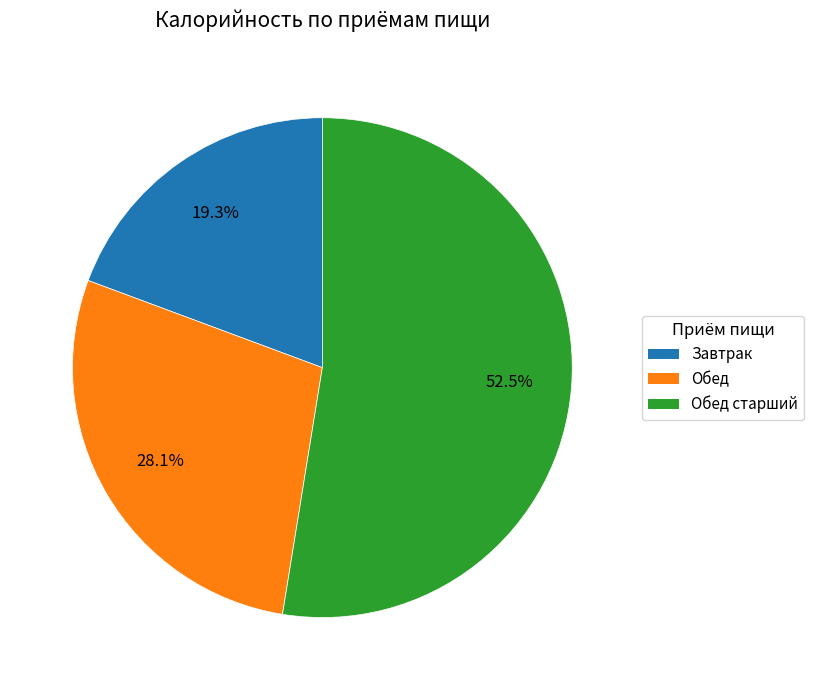

Is there any slice that represents more than half of the pie?

Yes